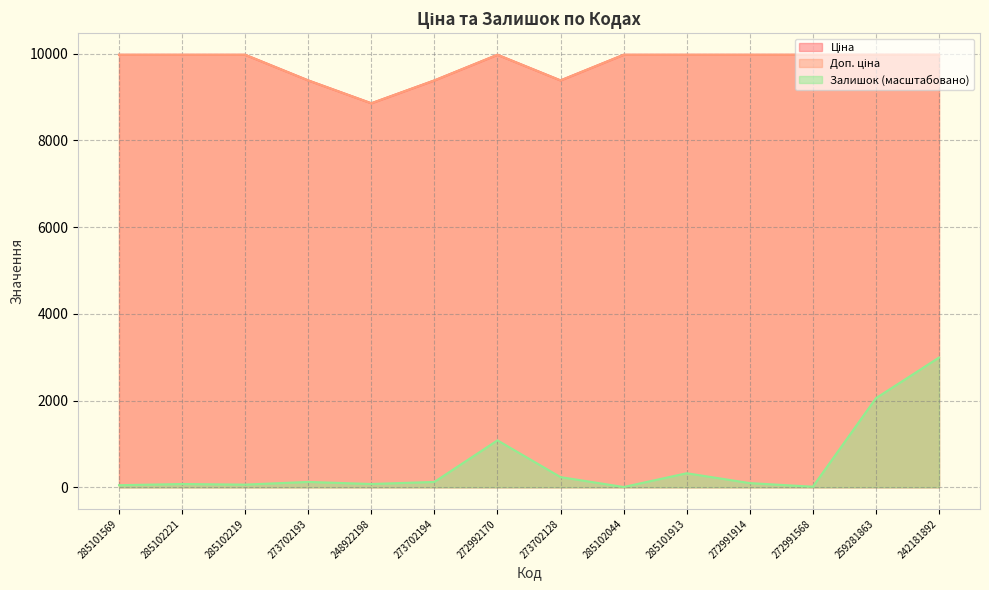

Which has a higher value, 273702194 or 285102221?

285102221